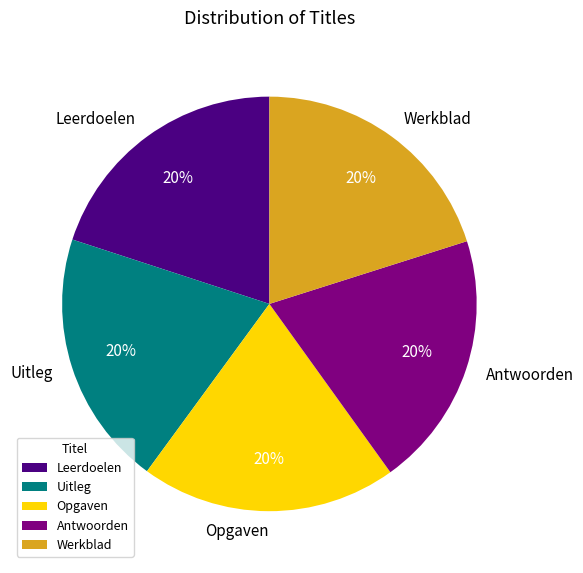

The Opgaven slice represents 30% of the pie. True or false?

False